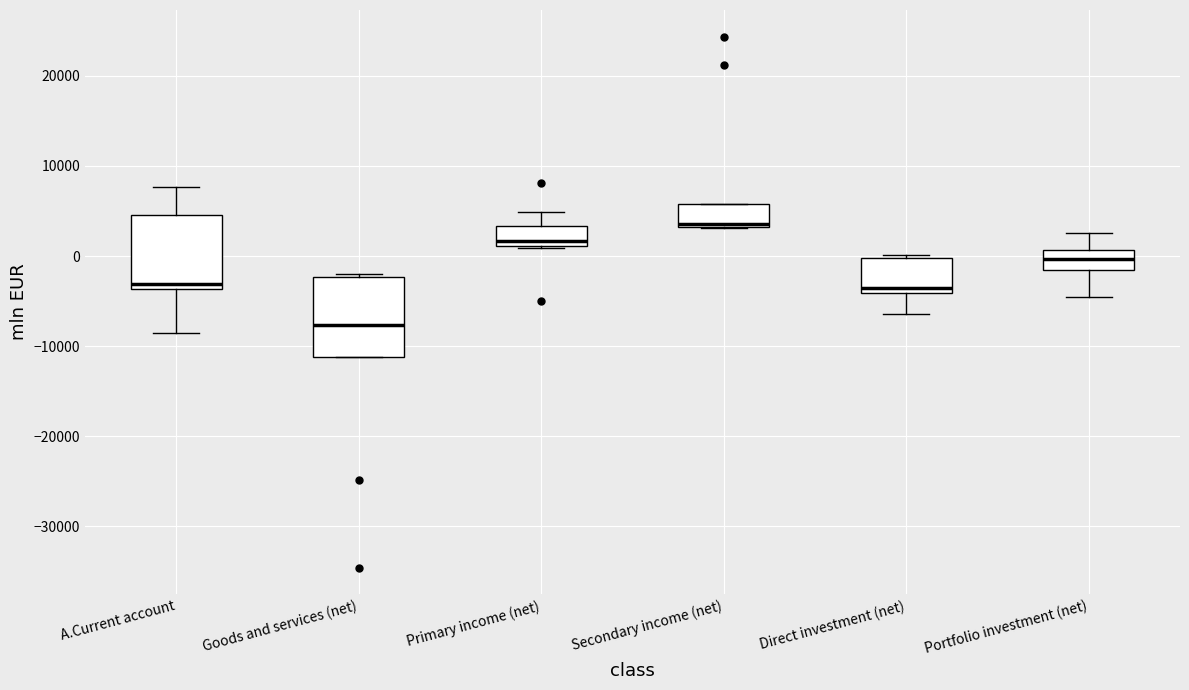

Which box's median line is the highest?

Secondary income (net)